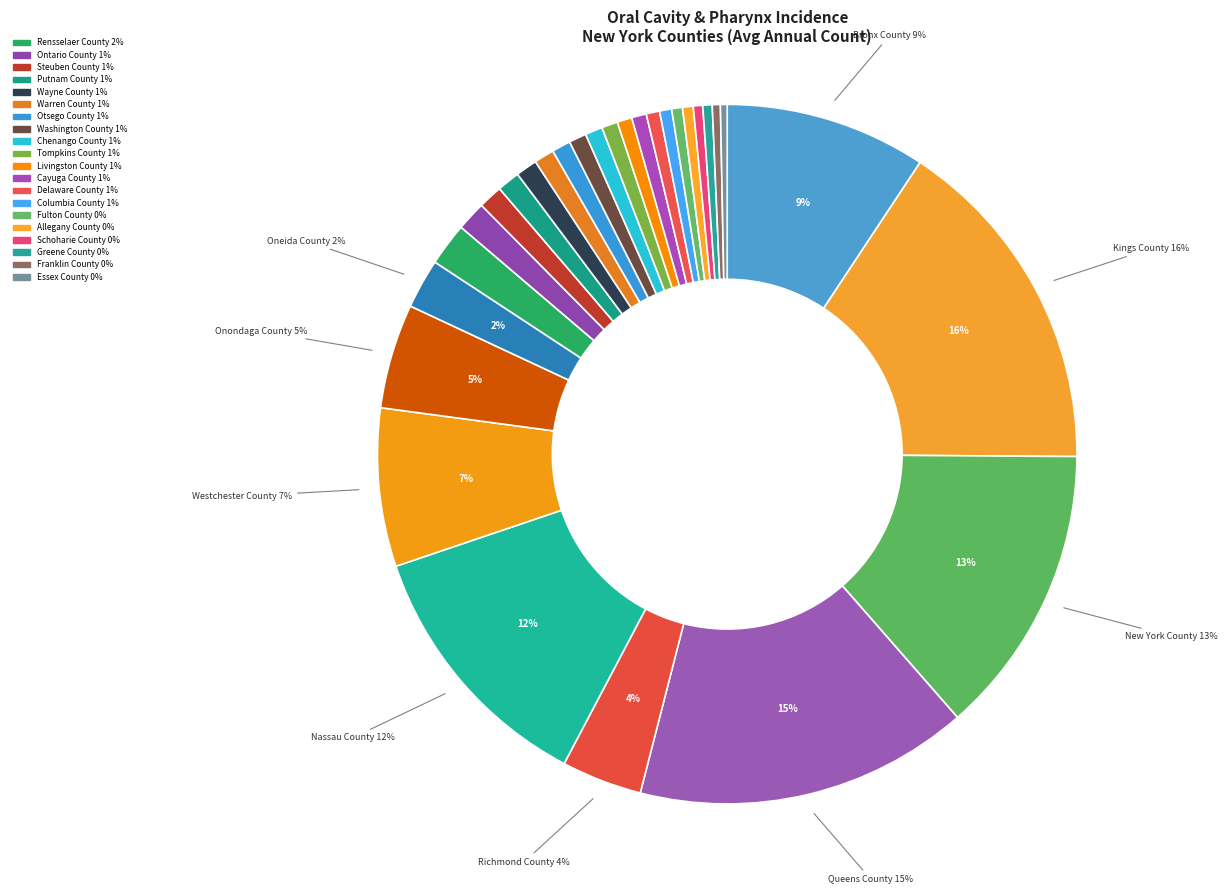

Which category has the smallest portion of the pie?

Essex County